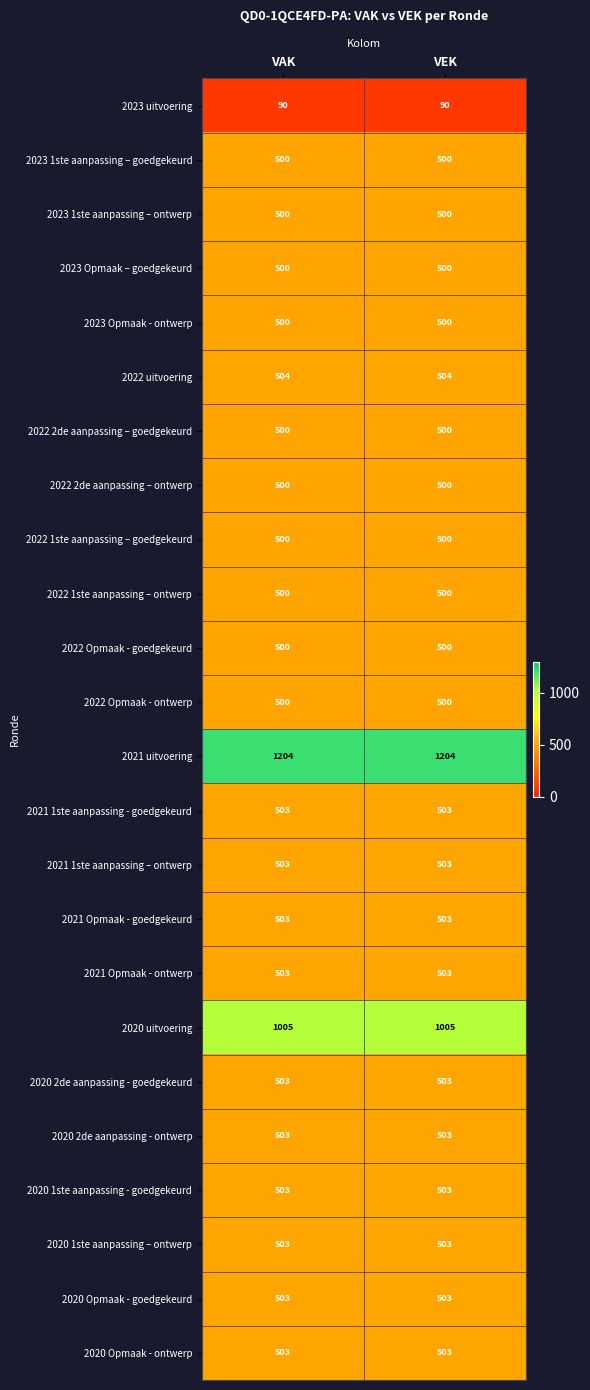

What is the highest value of the 2022 2de aanpassing – ontwerp series?

500